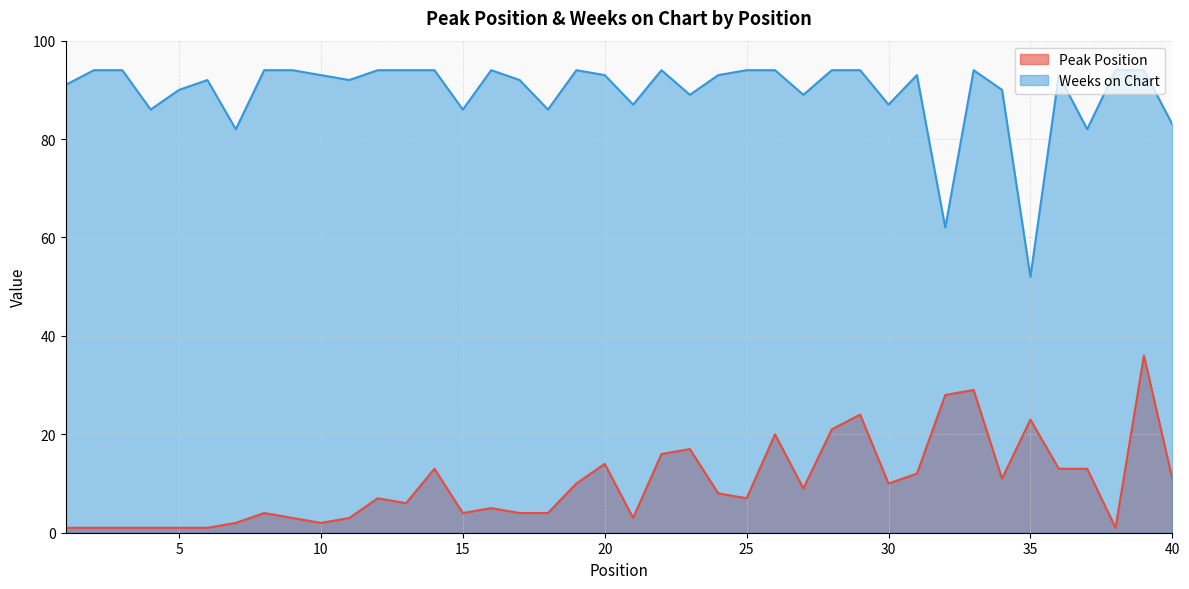

Rank the categories by Weeks on Chart value from highest to lowest.

2, 3, 8, 9, 12, 13, 14, 16, 19, 22, 25, 26, 28, 29, 33, 38, 39, 10, 20, 24, 31, 36, 6, 11, 17, 1, 5, 34, 23, 27, 21, 30, 4, 15, 18, 40, 7, 37, 32, 35